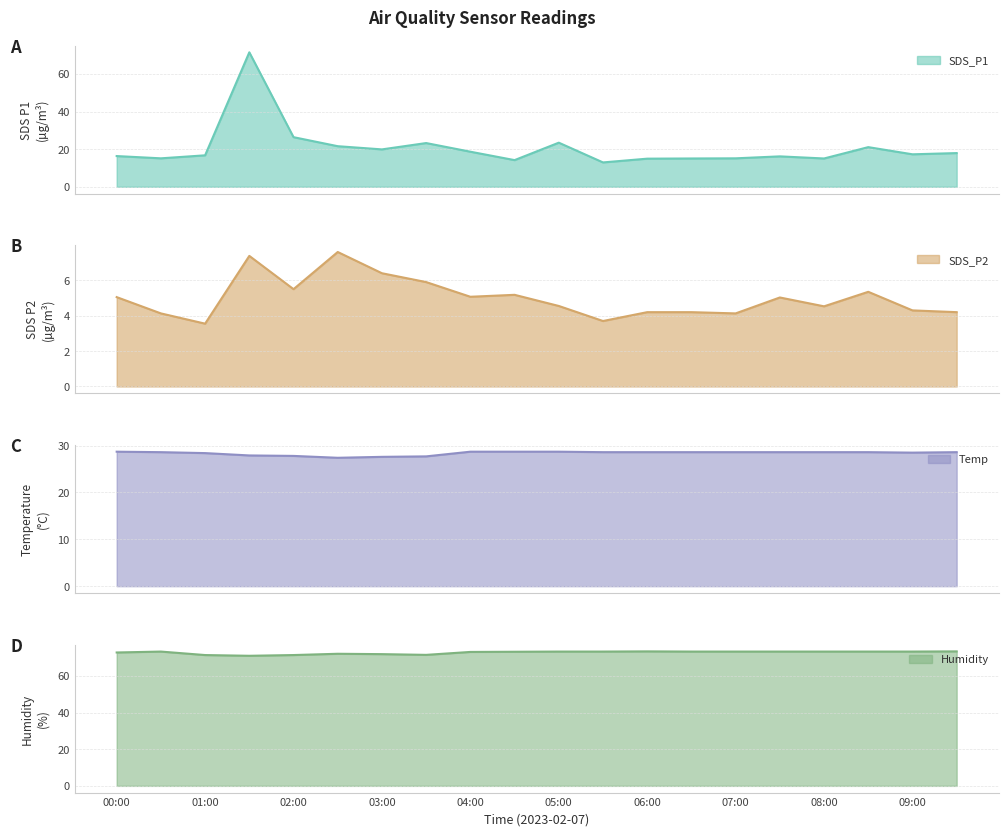

Is it true that SDS_P2 equals 4.2 at 09:30?

True